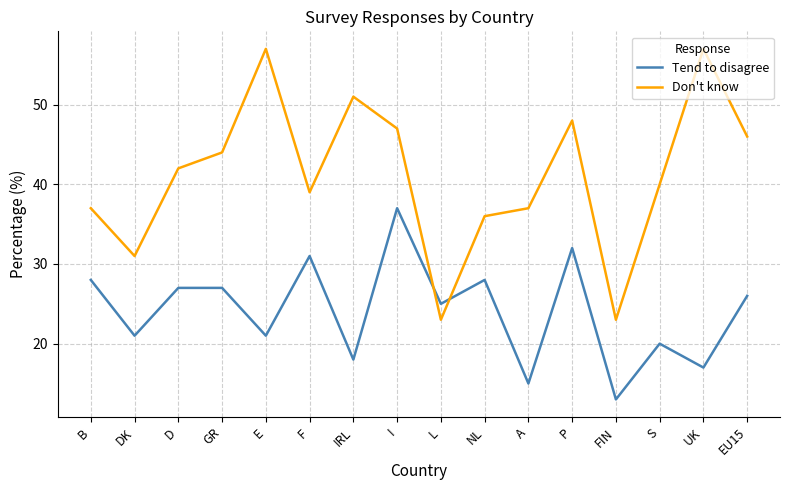

Does the chart display data point markers on the line(s)?

No